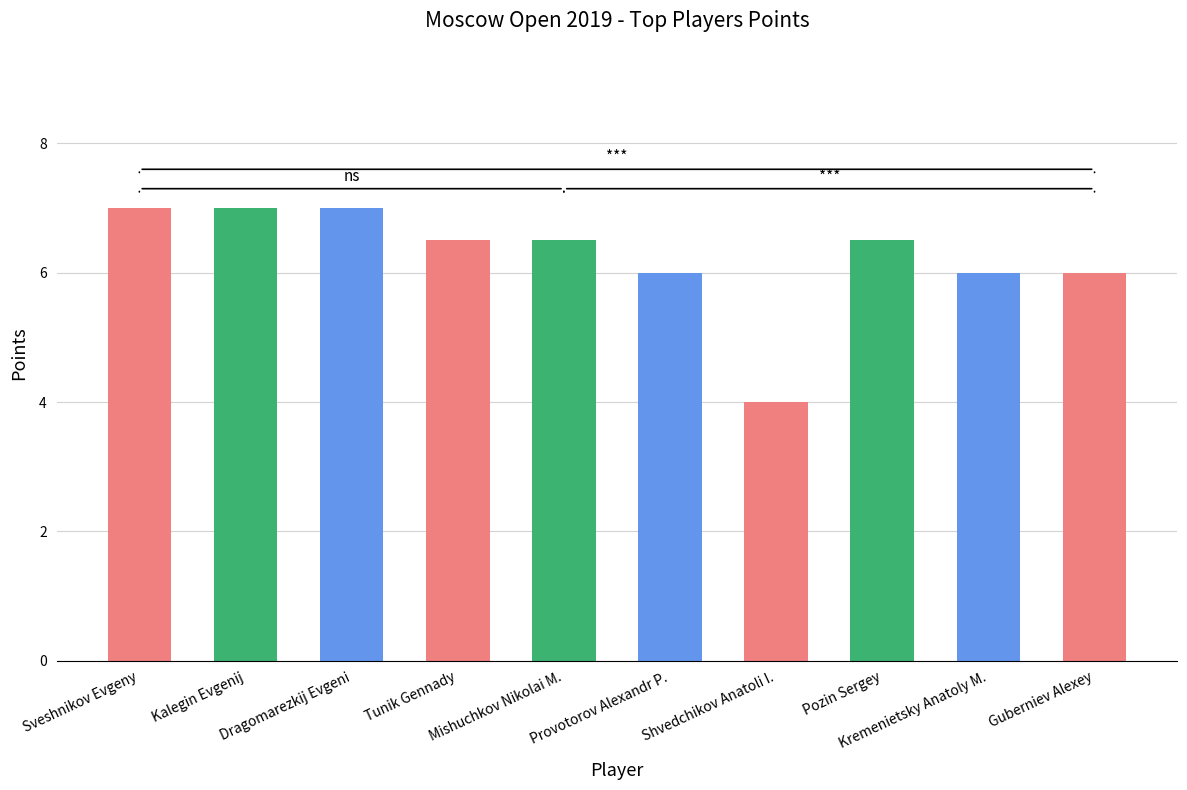

What is the smallest value displayed?

4.0